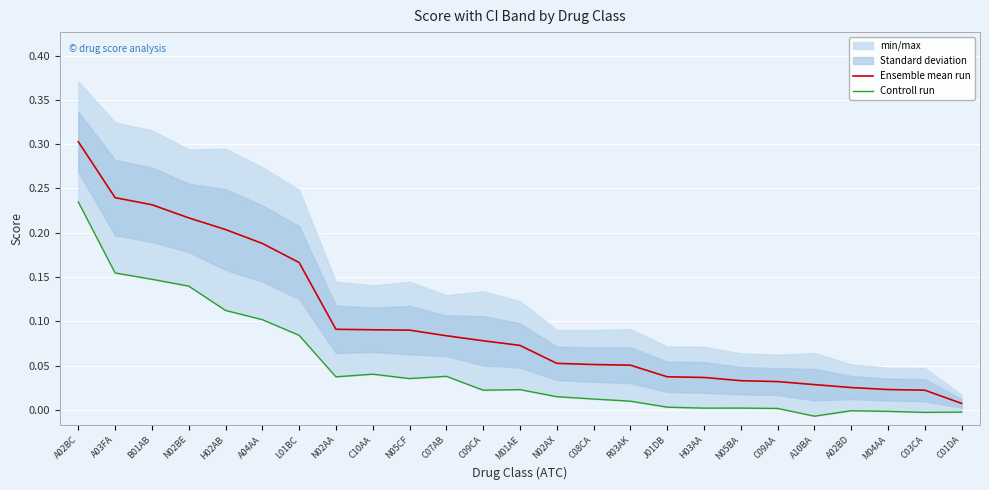

Rank the series by their maximum value, from lowest to highest.

Controll run, Ensemble mean run